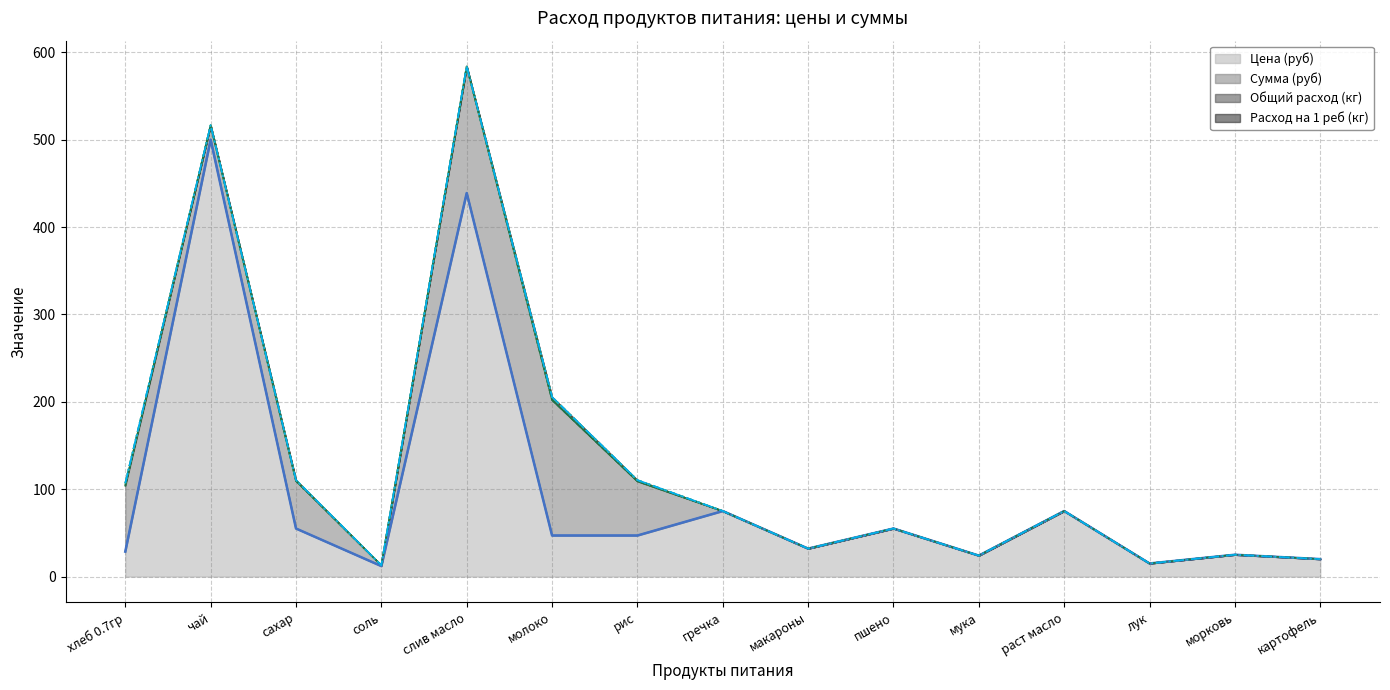

What is the approximate value of Сумма (руб) (линия) at рис?

109.0